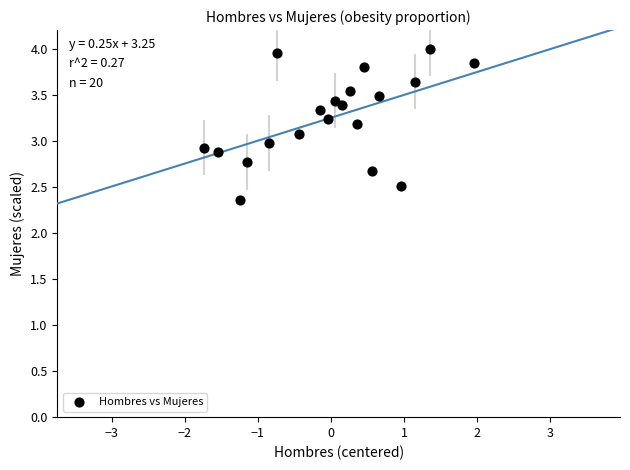

What is the range of X values (max minus min)?

3.7